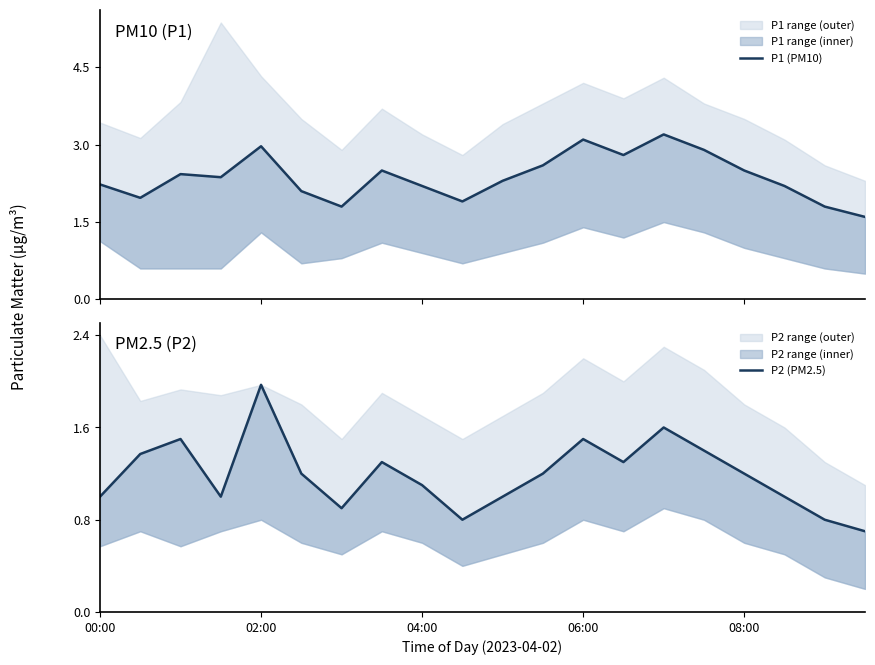

The P1 (PM10) series shows 1.4 at 10. True or false?

False